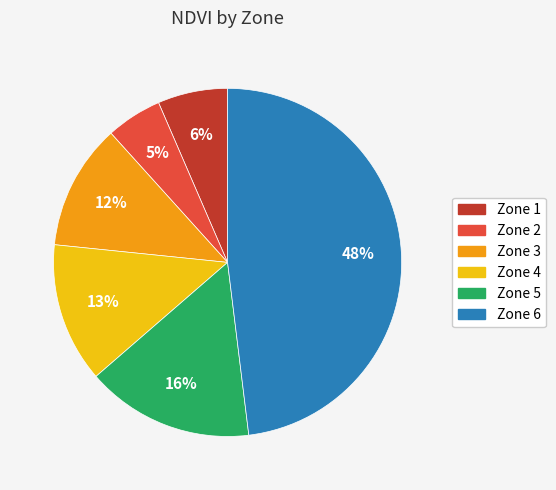

Between Zone 1 and Zone 5, which is larger?

Zone 5